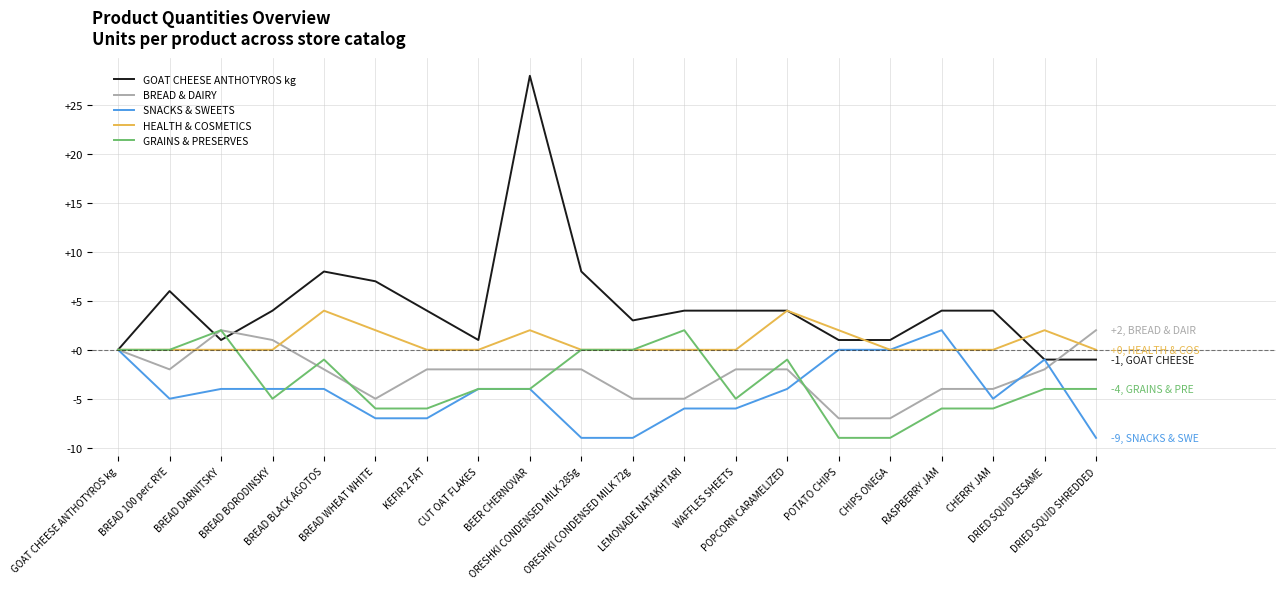

How many distinct data groups are displayed?

5